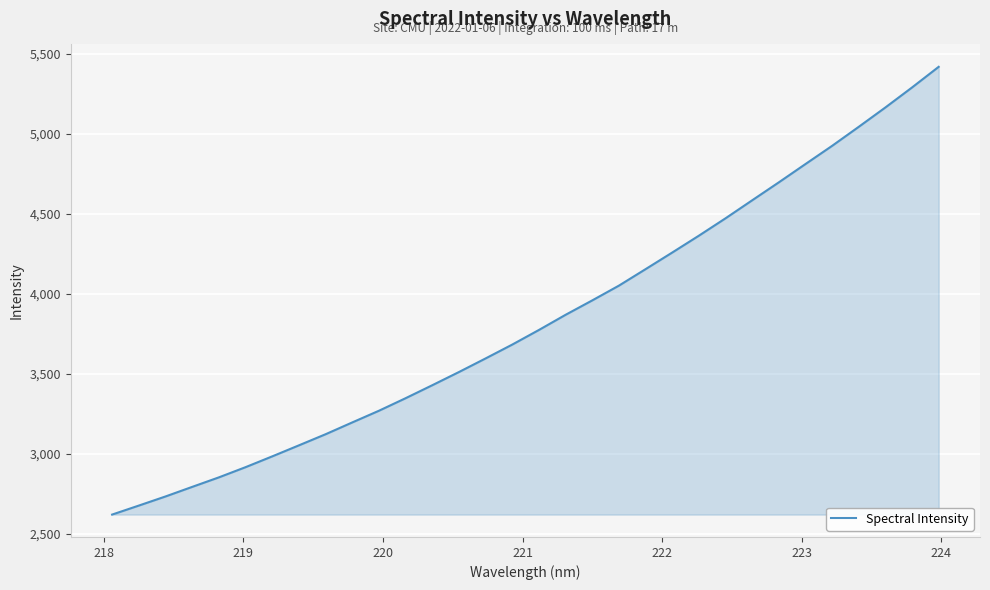

What is the minimum value shown in the chart?

2618.7